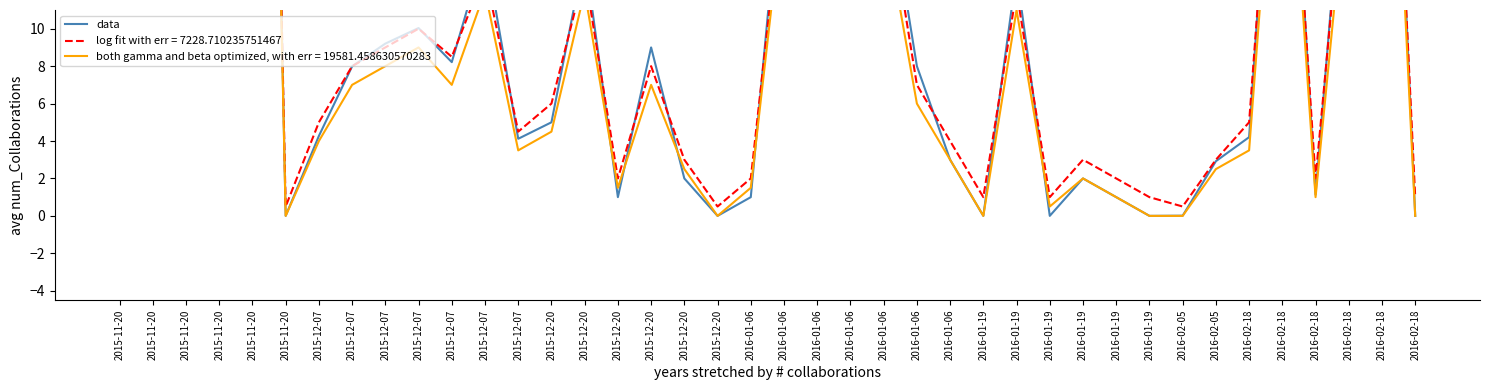

Which category has the lowest value across all series?

2015-11-20